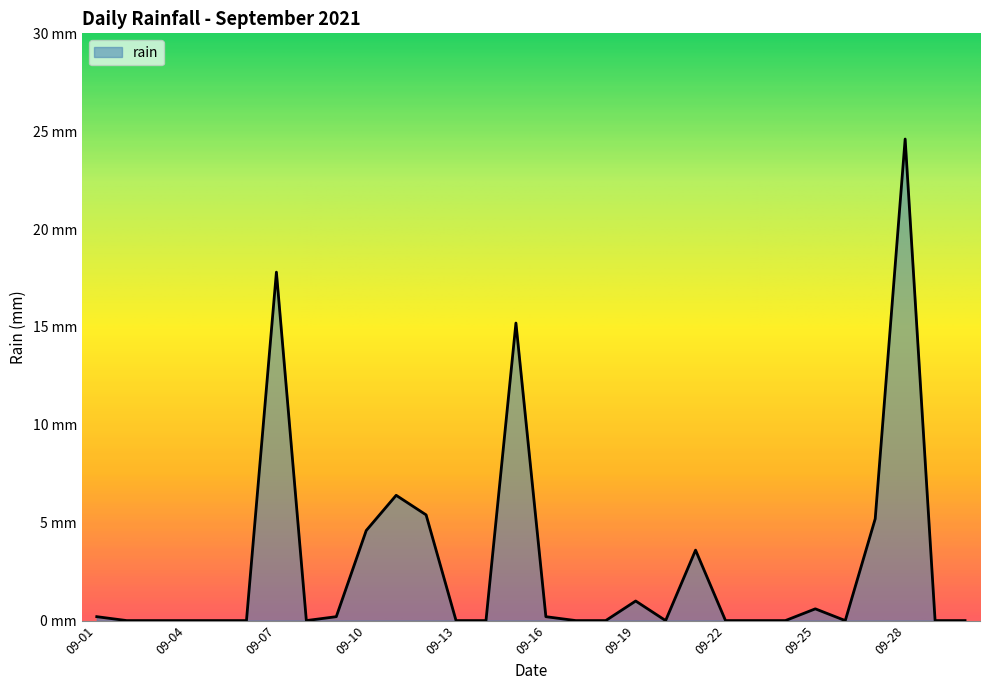

Reading left to right, what are all the values shown in this chart?

0.2	0.0	0.0	0.0	0.0	0.0	17.8	0.0	0.2	4.6	6.4	5.4	0.0	0.0	15.2	0.2	0.0	0.0	1.0	0.0	3.6	0.0	0.0	0.0	0.6	0.0	5.2	24.6	0.0	0.0